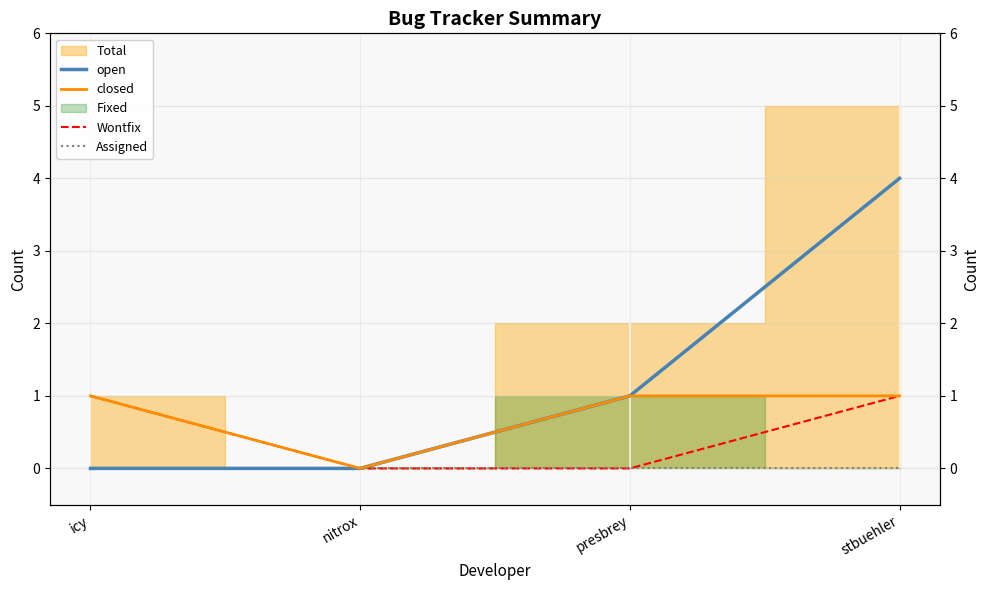

At which label does open reach its minimum?

icy